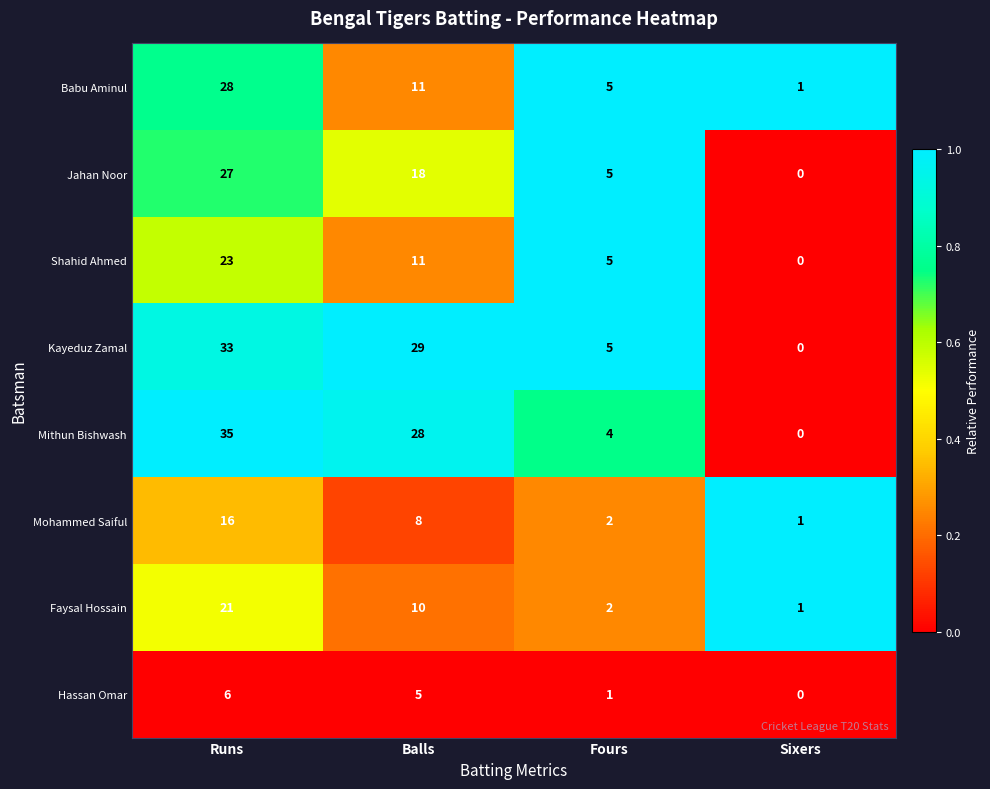

Which category has the lowest value across all series?

Sixers